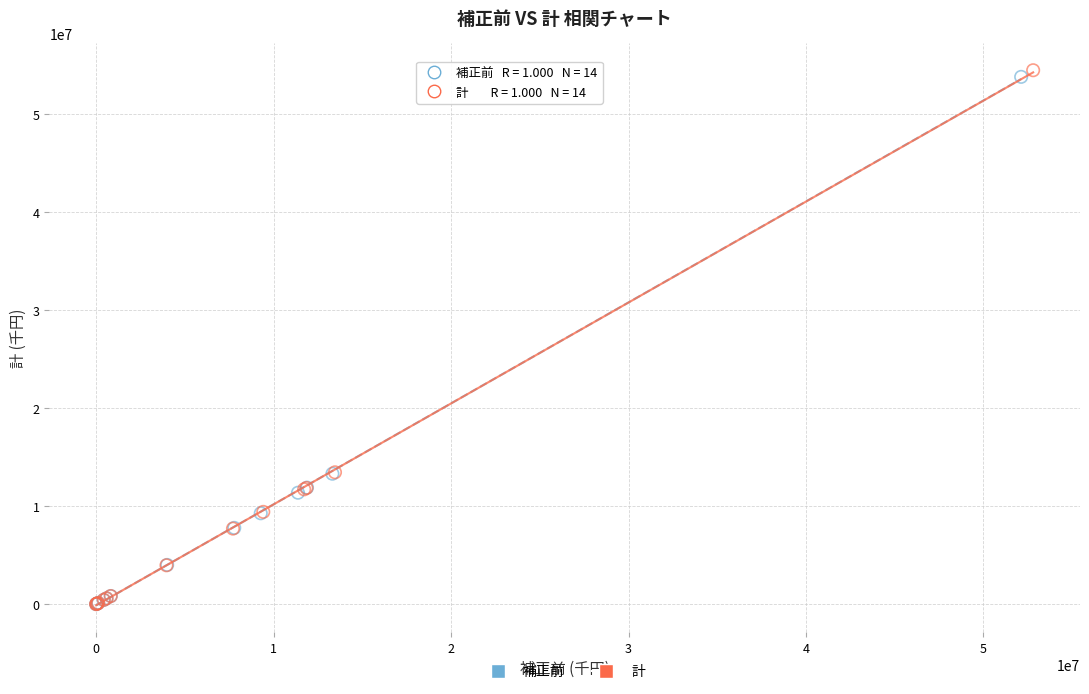

What are all the series names shown in the legend?

補正前, 計